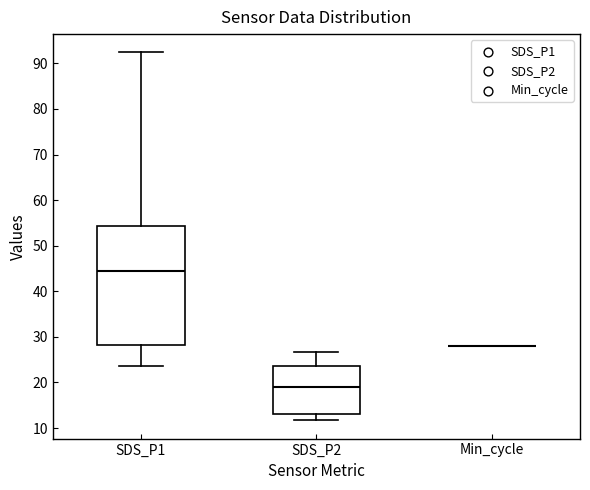

Which box is the tallest, from its lower edge to its upper edge?

SDS_P1